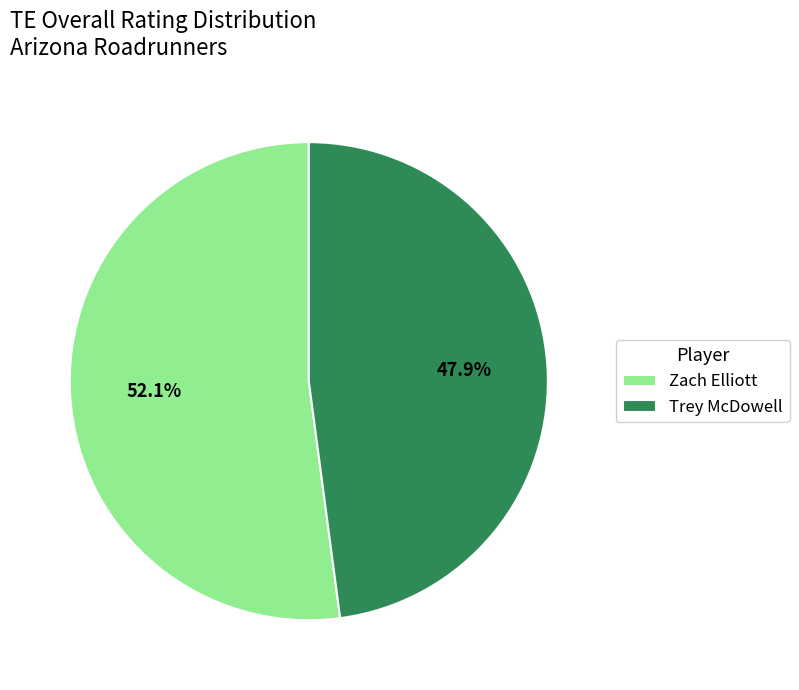

How many slices are in this pie chart?

2